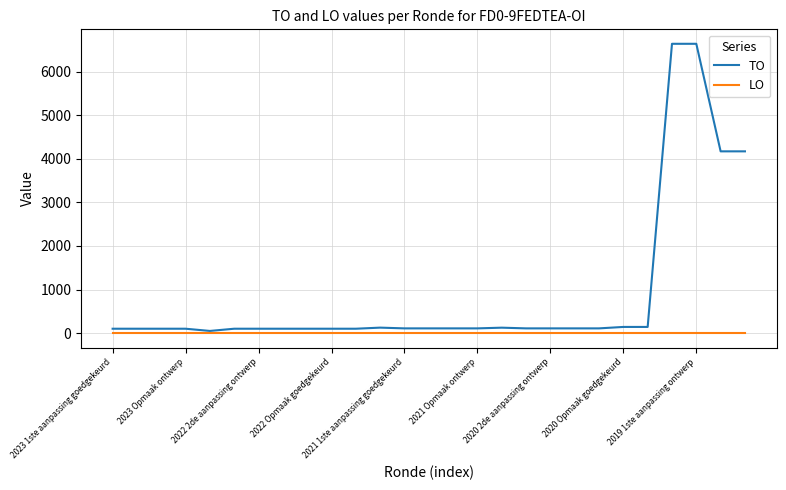

Which series has the largest range (max minus min)?

TO